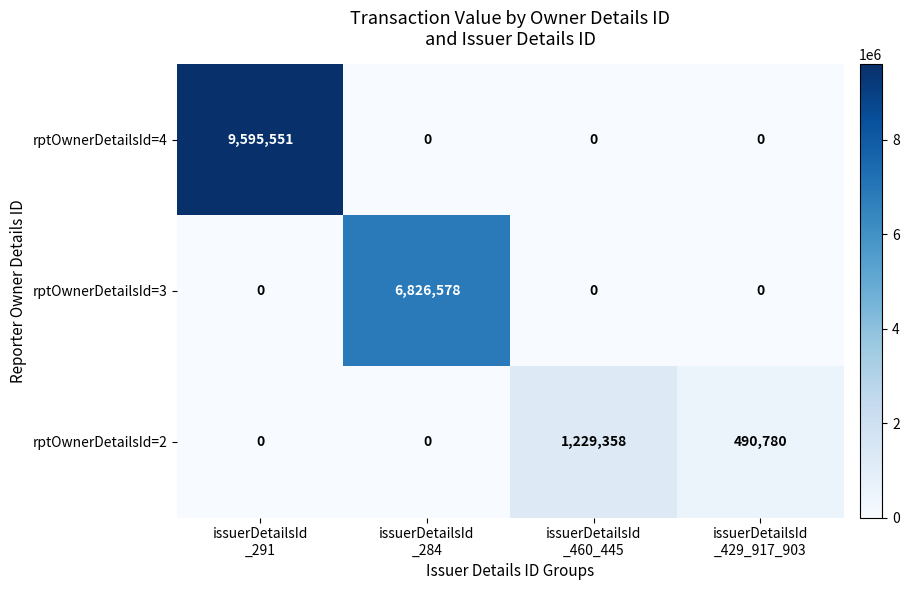

At how many categories does at least one series exceed 1148215?

3